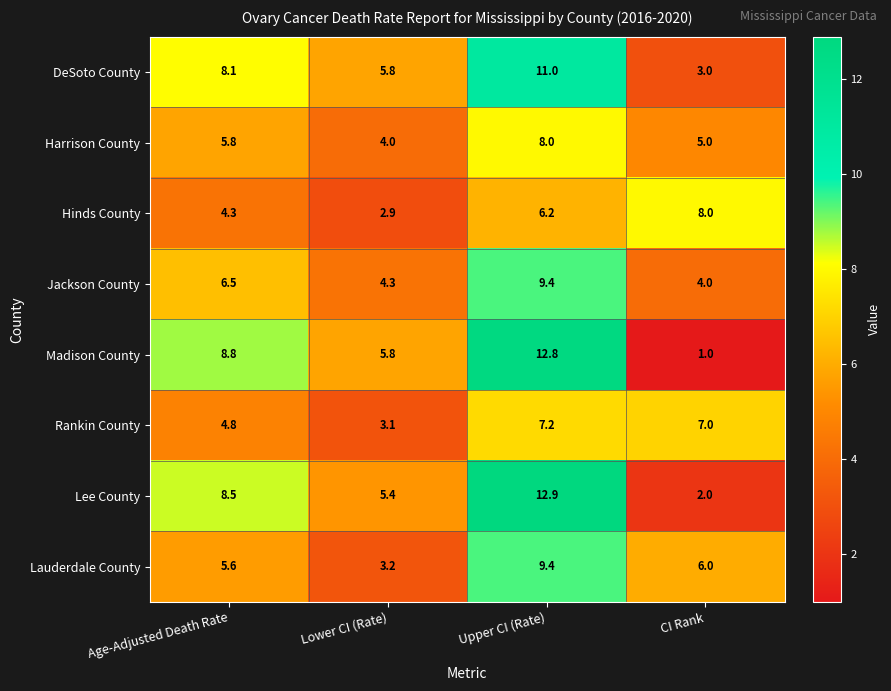

True or false: Rankin County has a value of 10.3 at Upper CI (Rate).

False